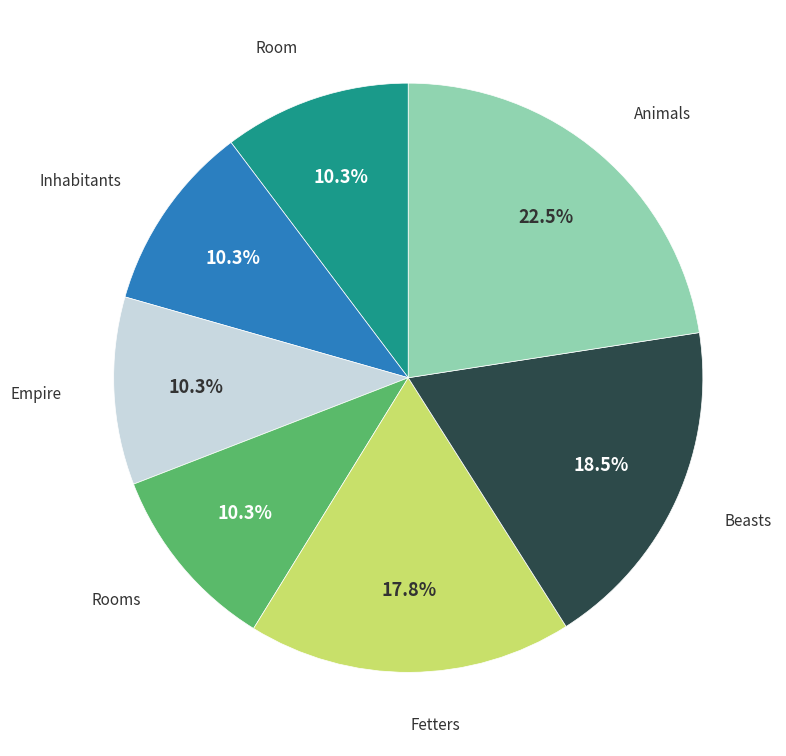

Does any single category account for the majority?

No